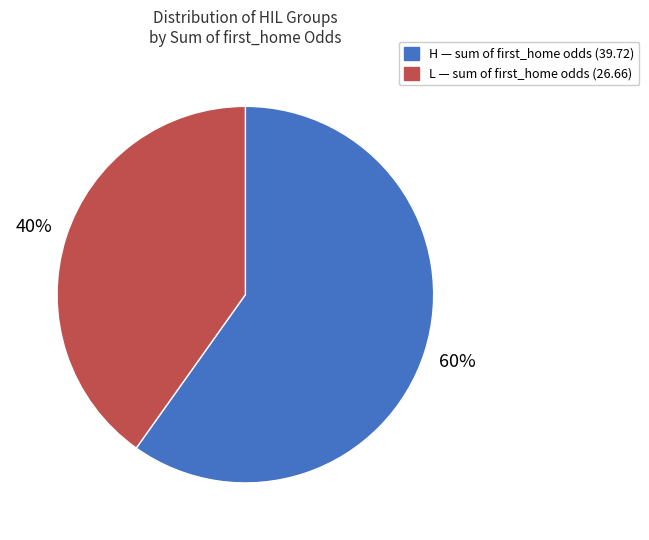

What percentage is the H slice, to the nearest percent?

60%